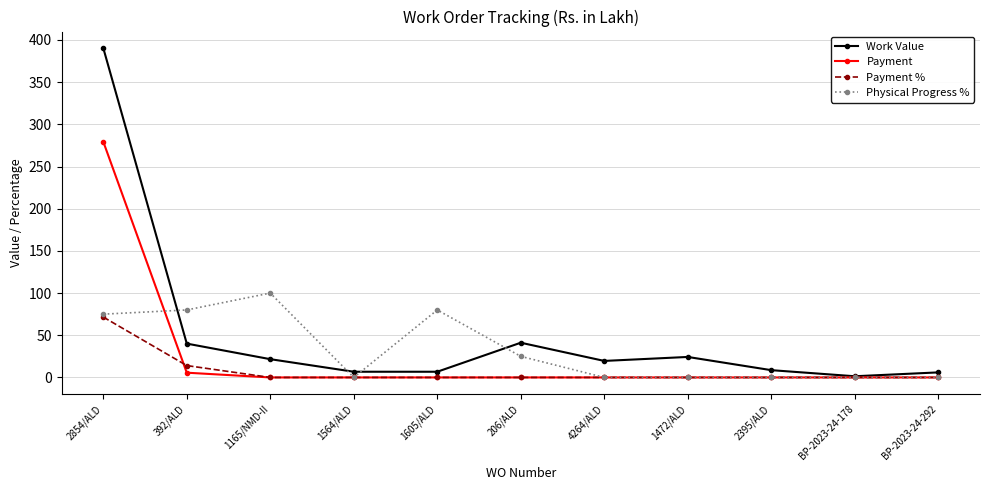

How many lines are shown in the chart?

4